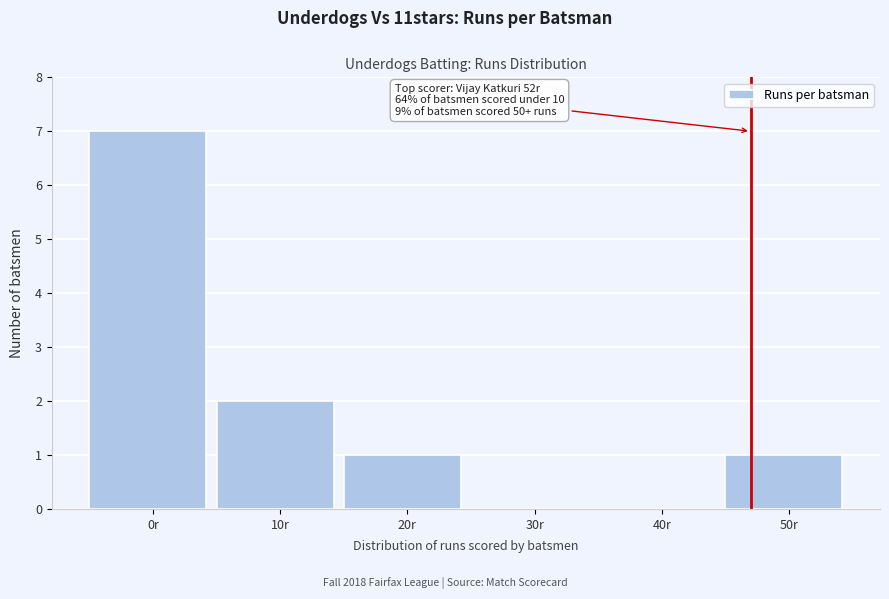

Reading left to right, transcribe all the data shown in this chart.

0r=7	10r=2	20r=1	30r=0	40r=0	50r=1